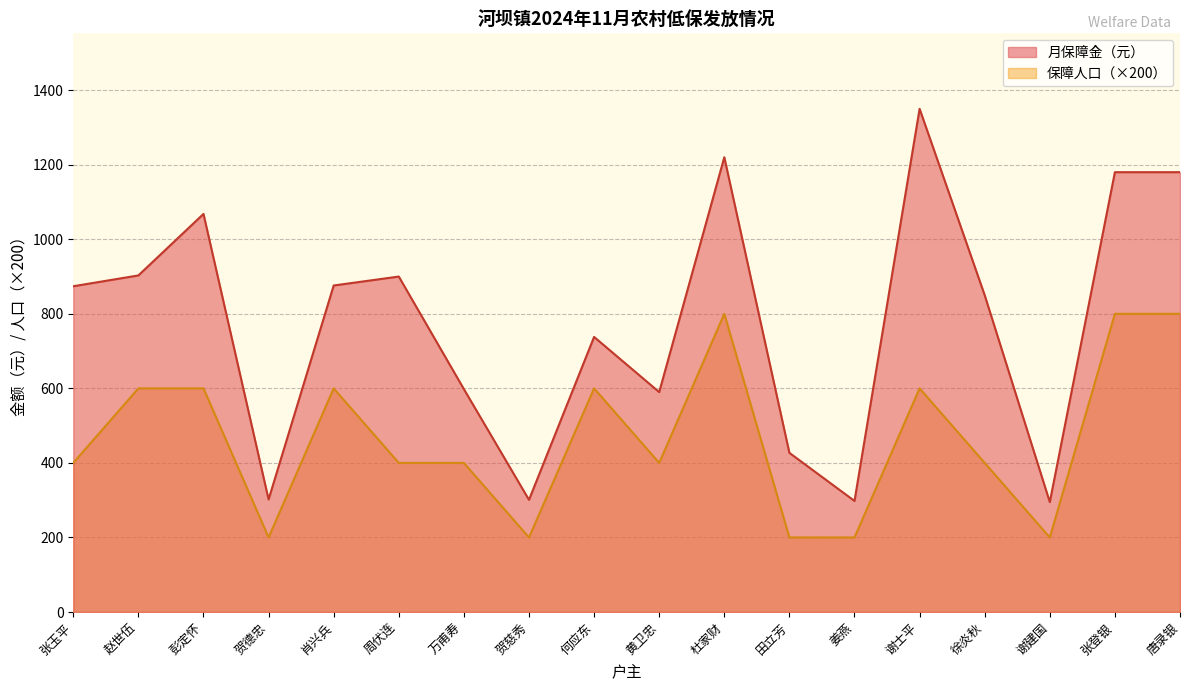

Reading right to left, extract all data points from this chart.

月保障金（元）: 1180	1180	295	850	1350	298	427	1220	590	738	301	598	900	876	302	1068	903	874
保障人口: 800	800	200	400	600	200	200	800	400	600	200	400	400	600	200	600	600	400